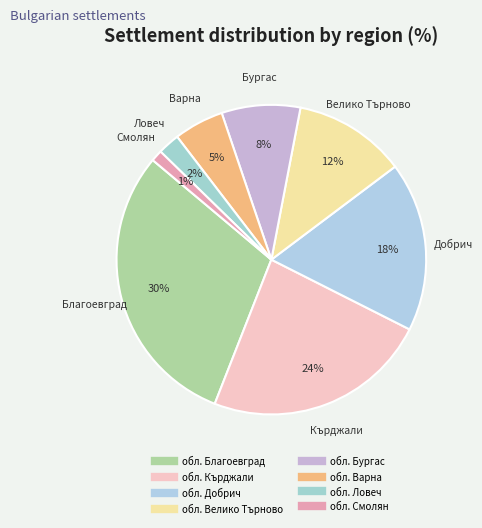

To the nearest percent, what is the difference between the largest and smallest slice percentages?

29%